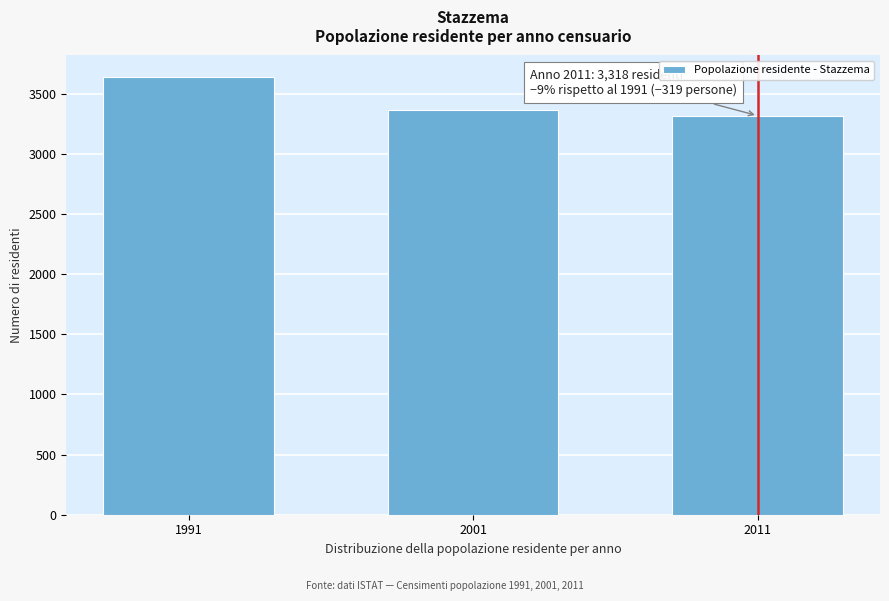

Reading left to right, transcribe all the data shown in this chart.

1991=3637	2001=3367	2011=3318